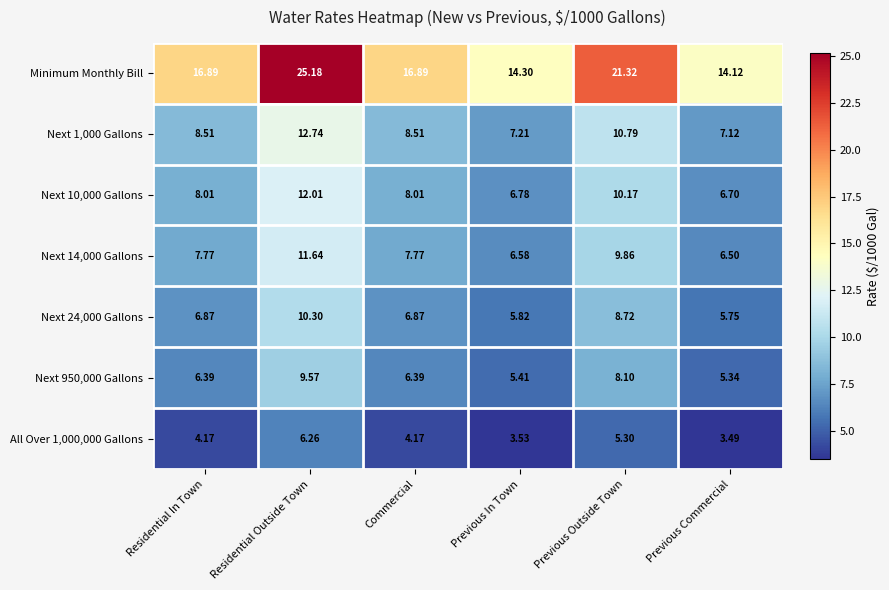

At which category is the sum across all series the highest?

Residential Outside Town